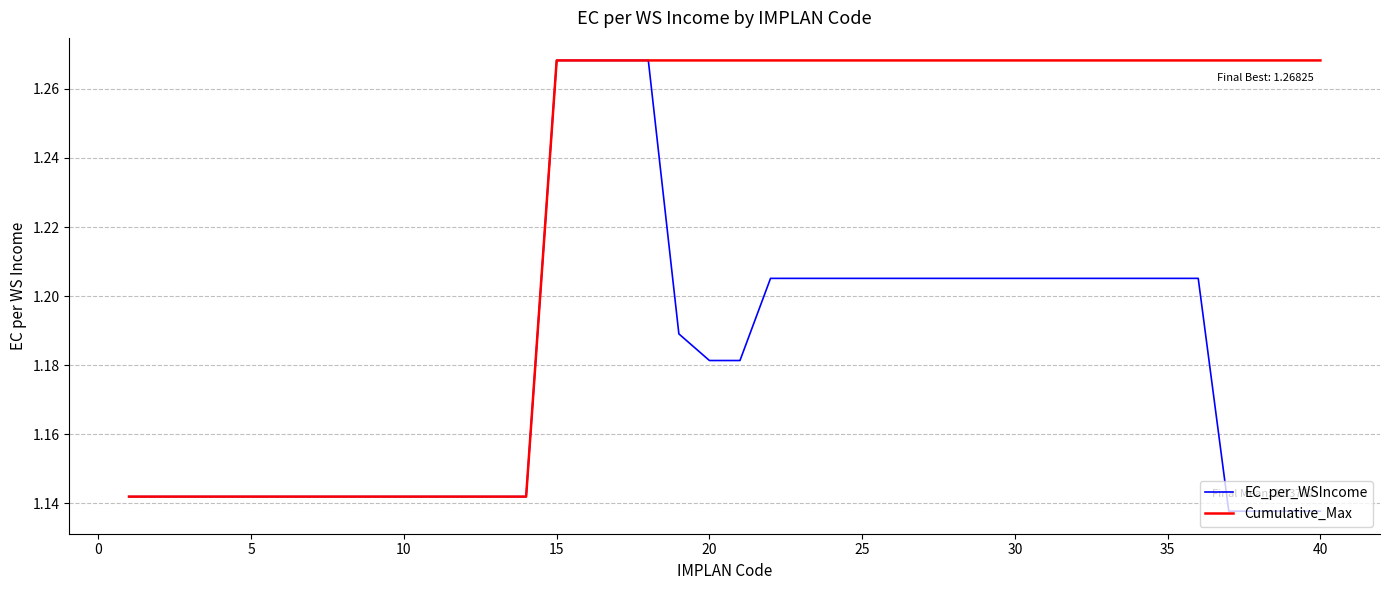

Which series has the largest total across all categories?

Cumulative_Max